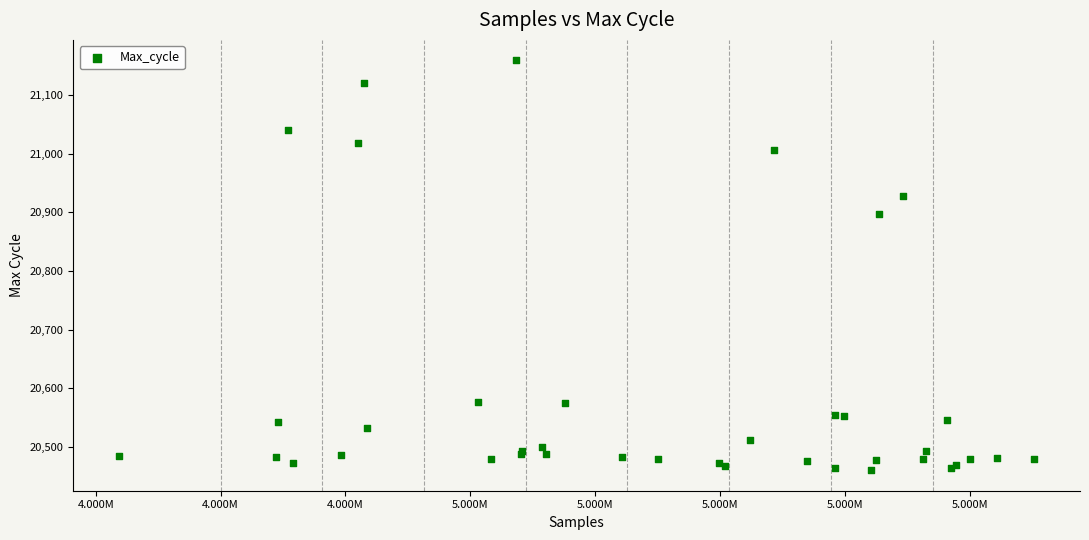

What Y value in the scatter plot is closest to 20809?

20897